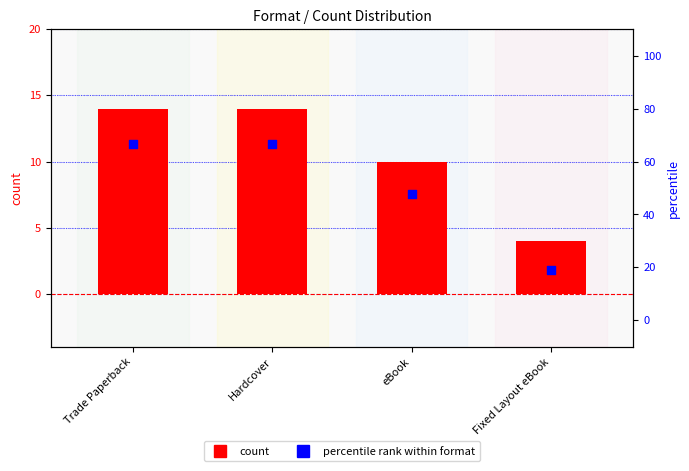

Which series contains the highest Y value?

percentile rank within format